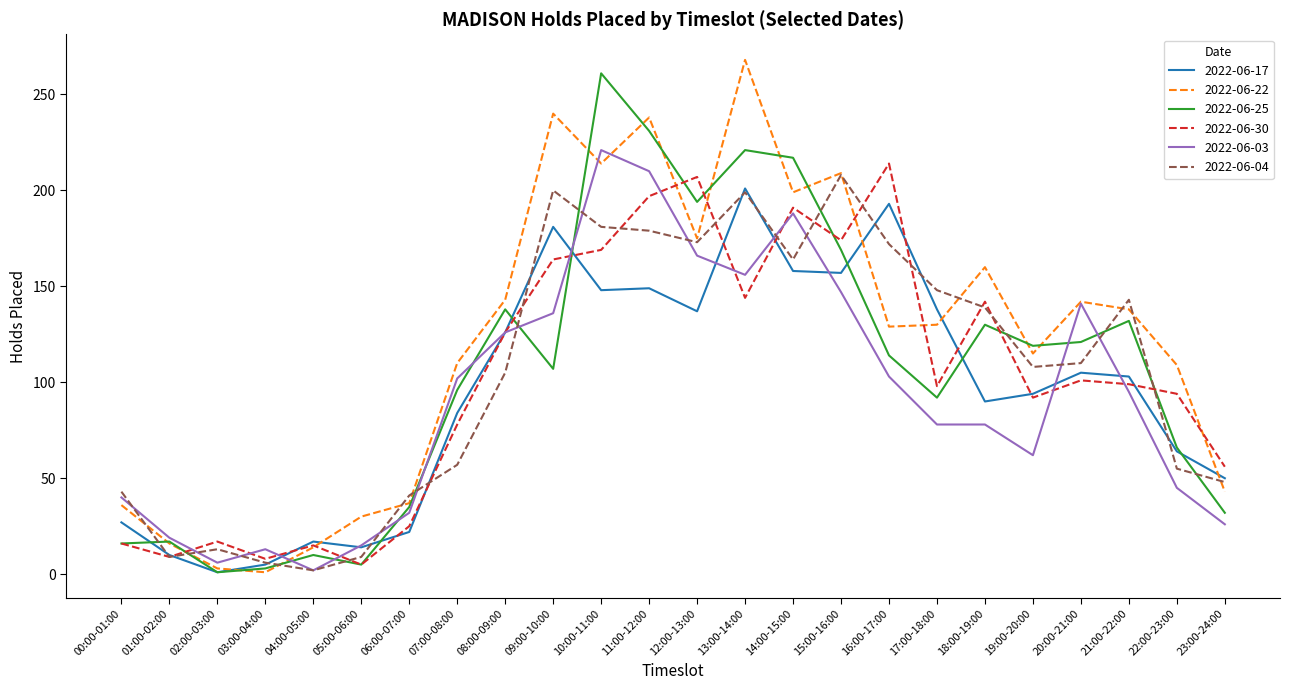

At how many categories does at least one series exceed 2?

24